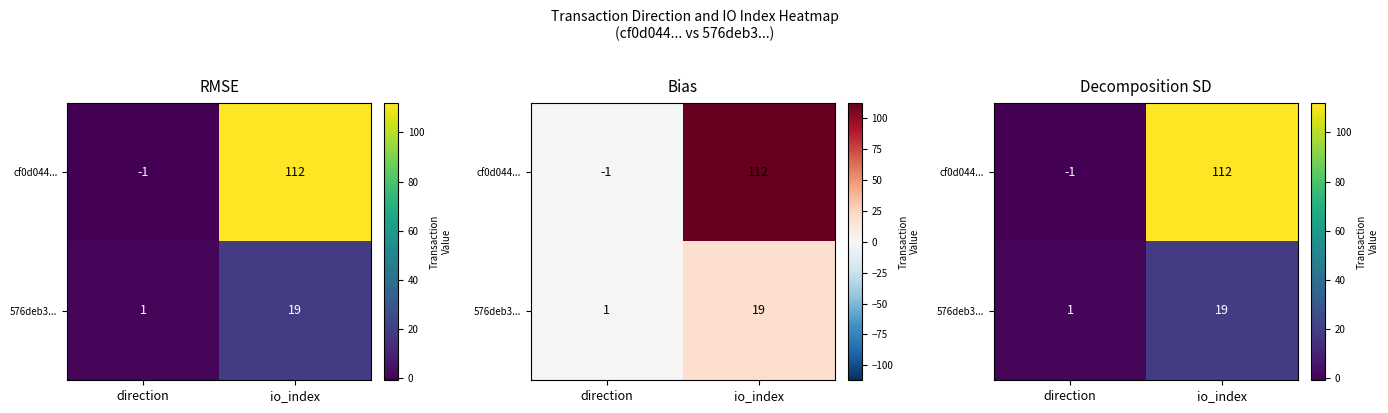

What is the difference between the cf0d044... values at io_index and direction?

113